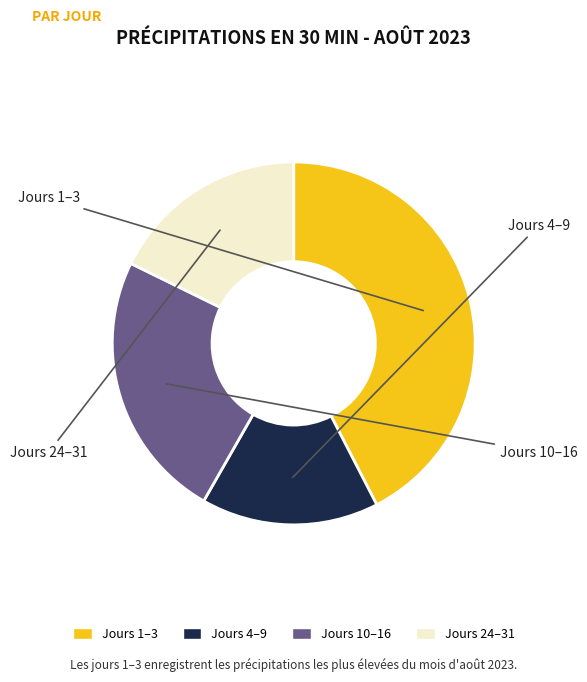

How many slices are in this pie chart?

4